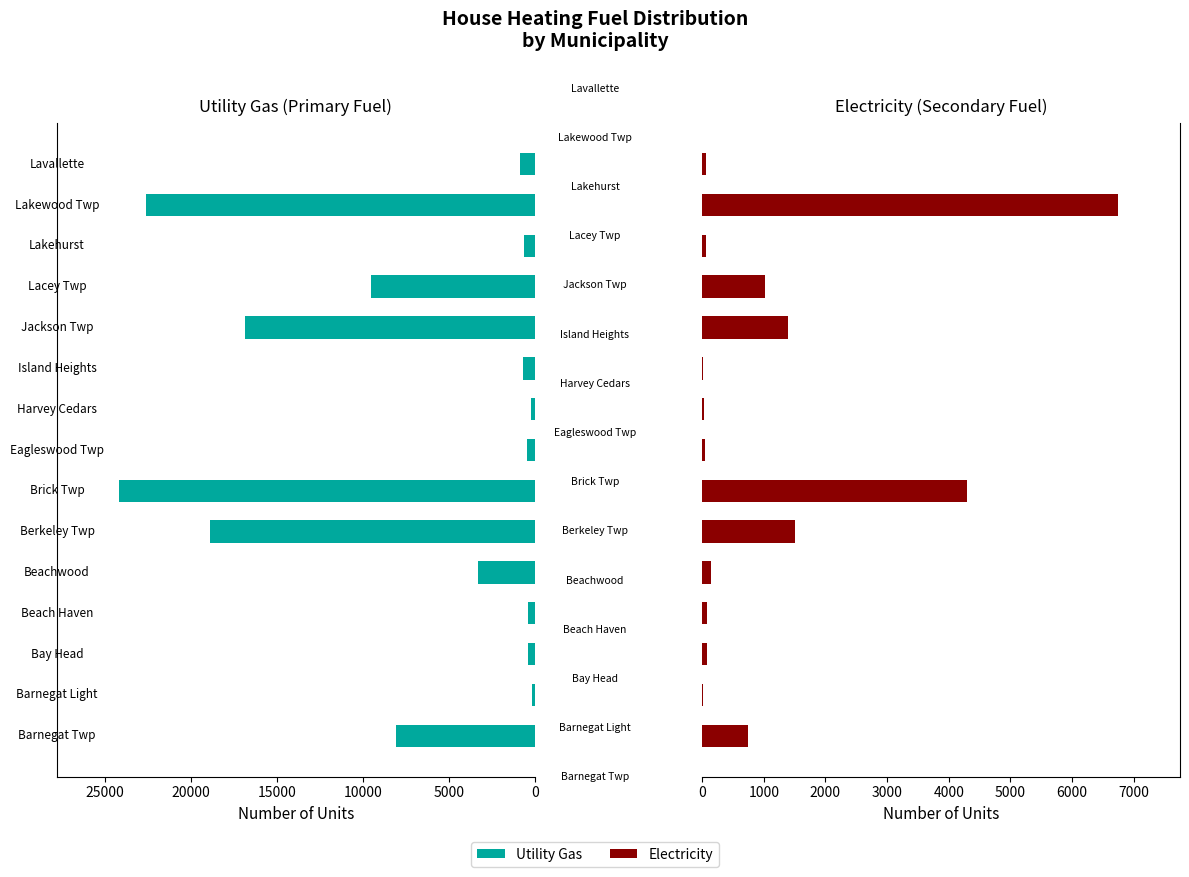

What is the difference between the maximum and minimum values in the Electricity series?

6721